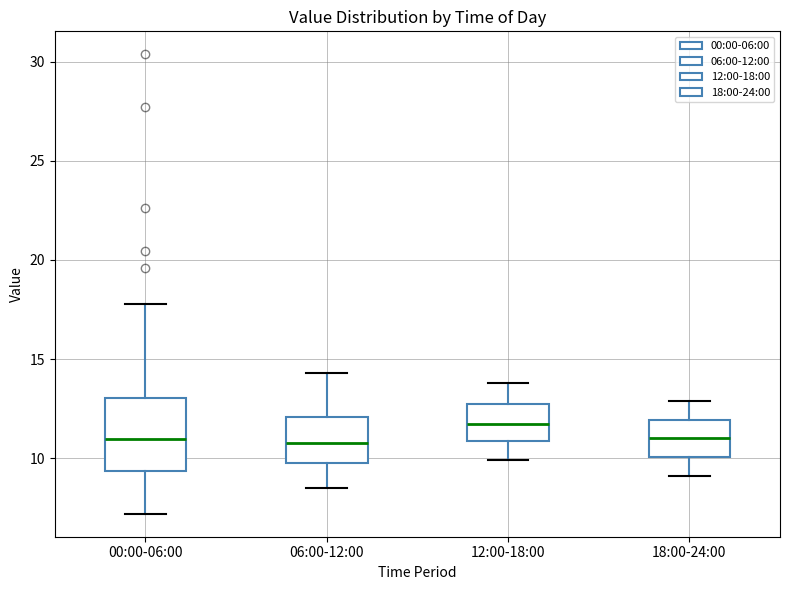

Reading left to right, transcribe this box plot: for each box, give where its median line is, the range the box spans, and where its two whiskers end, as read against the y-axis. The values are not printed on the chart, so give them approximately, as read against the axis.

00:00-06:00: median 11.0, box 9.5 to 13.0, whiskers 7.0 to 18.0
06:00-12:00: median 11.0, box 10.0 to 12.0, whiskers 8.5 to 14.5
12:00-18:00: median 12.0, box 11.0 to 12.5, whiskers 10.0 to 14.0
18:00-24:00: median 11.0, box 10.0 to 12.0, whiskers 9.0 to 13.0